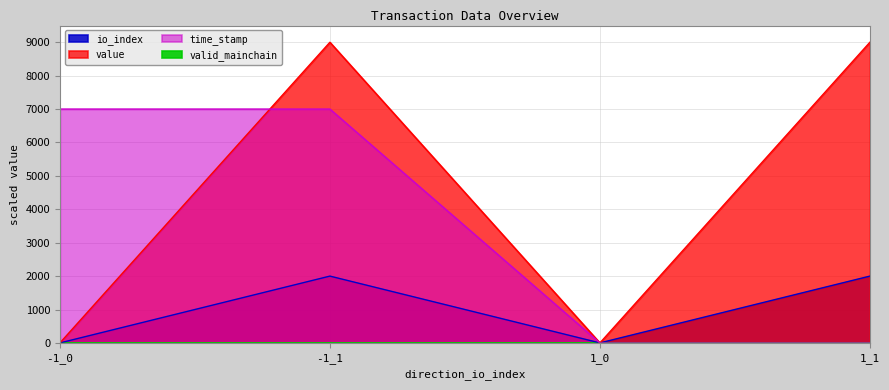

Is the value of value at 1_1 greater than the value of io_index at -1_0?

Yes